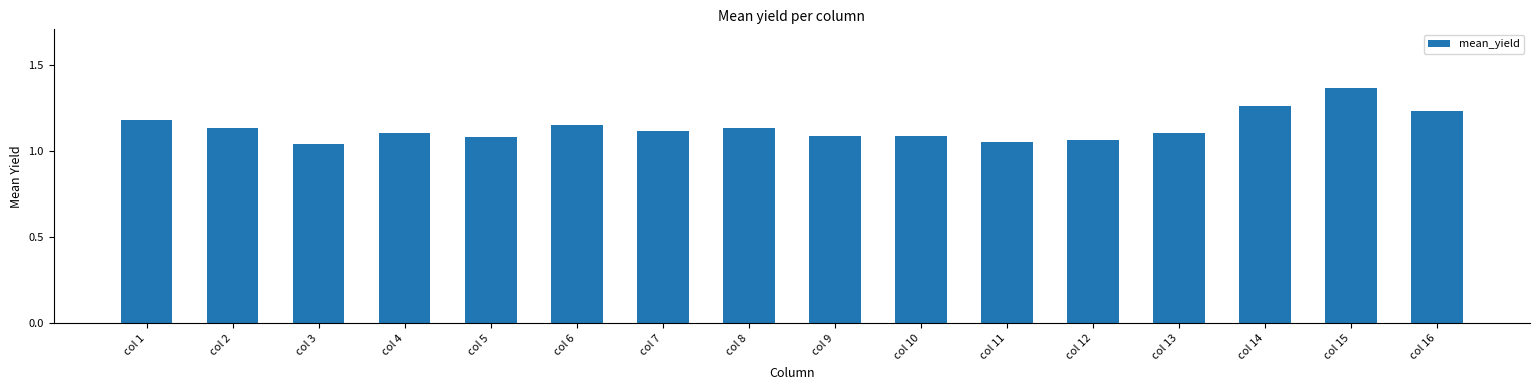

What is the change in value from col 8 to col 16?

+0.1